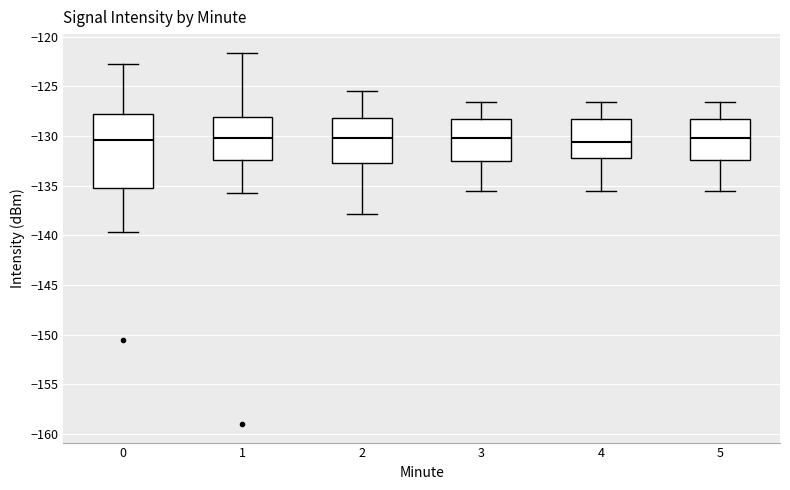

Comparing the boxes themselves (not the whiskers), which one is the tallest?

0